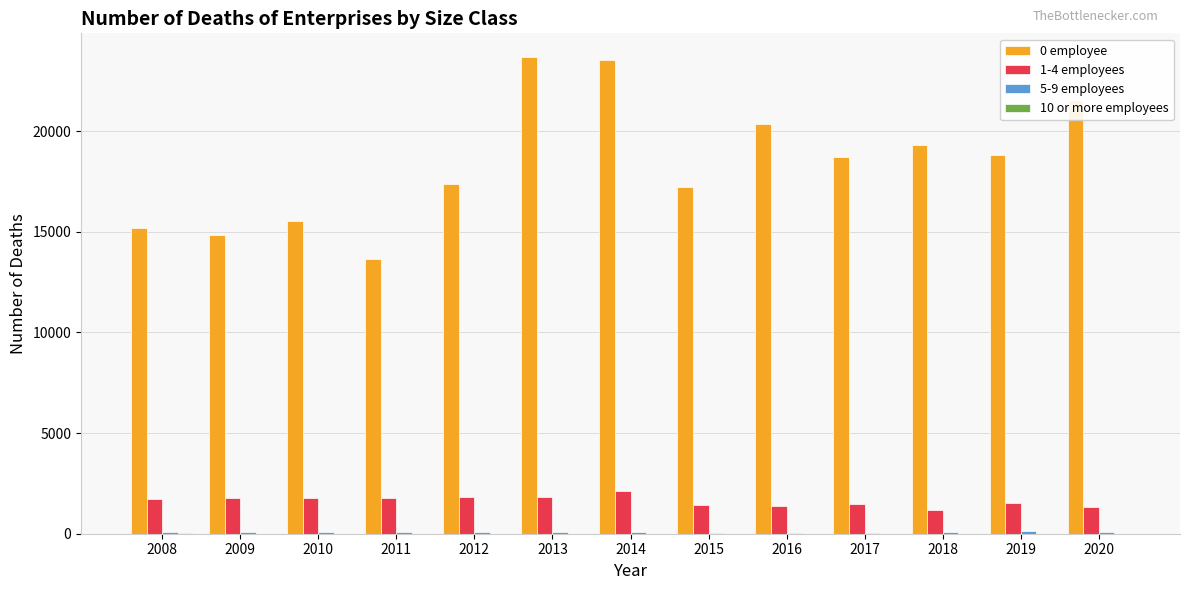

Which series has the largest total across all categories?

0 employee